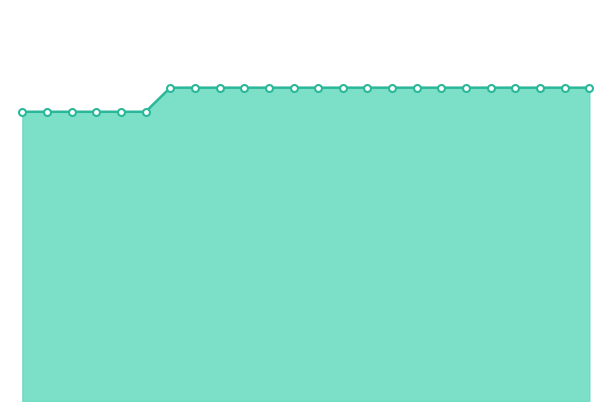

What is the difference between the maximum and minimum values in the Kapaciteti total i ofruar (MW/h) series?

15